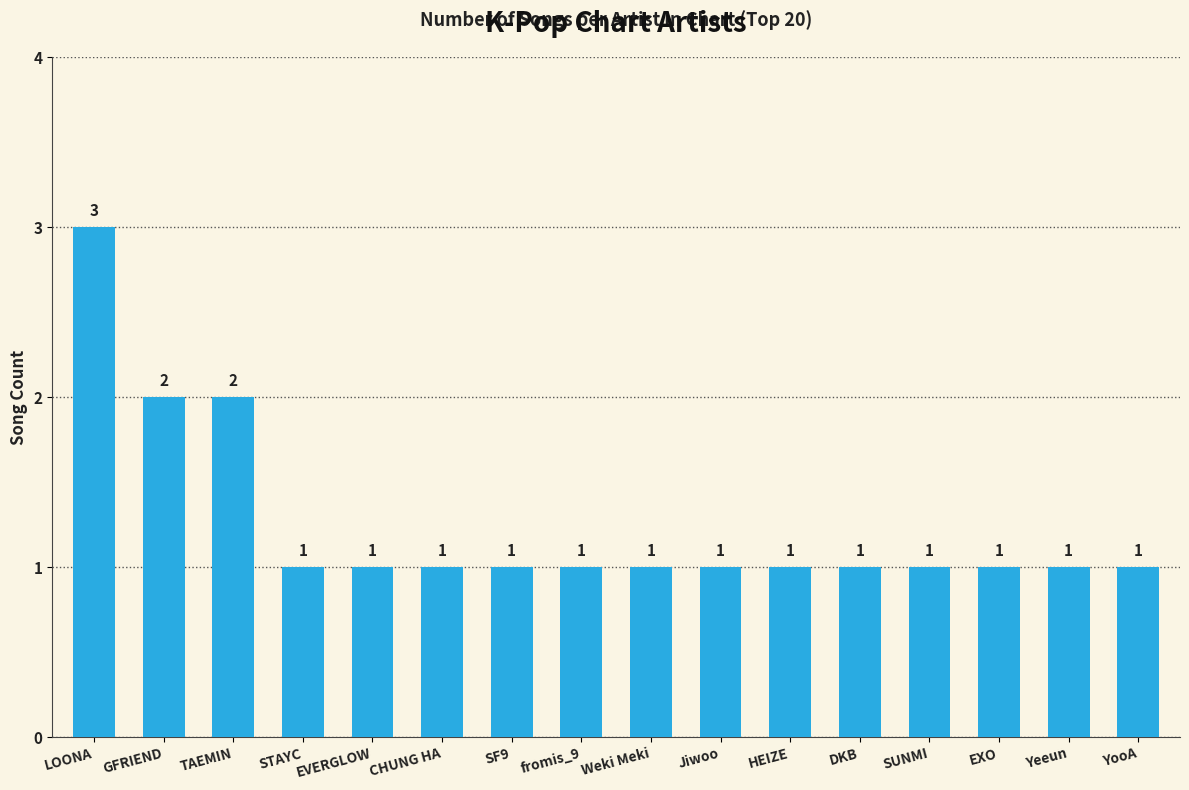

Reading left to right, extract all data points from this chart.

3	2	2	1	1	1	1	1	1	1	1	1	1	1	1	1